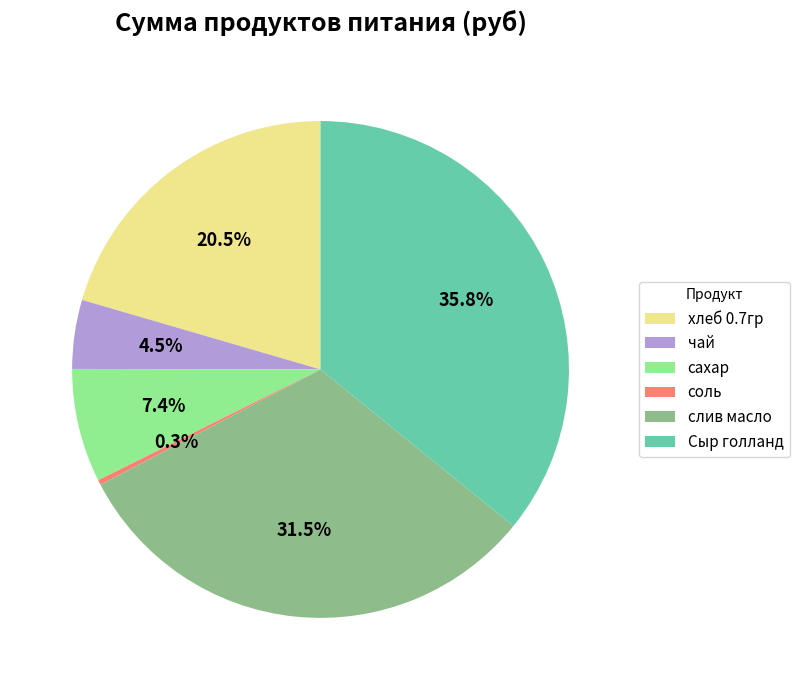

Which slice is the largest?

Сыр голланд